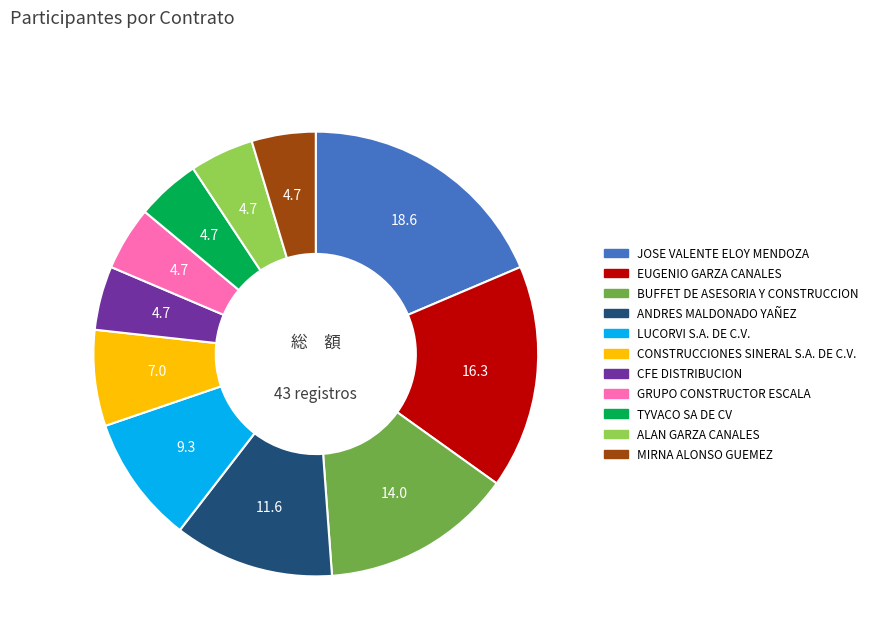

Combined, do CONSTRUCCIONES SINERAL S.A. DE C.V. and MIRNA ALONSO GUEMEZ account for over 50%?

No